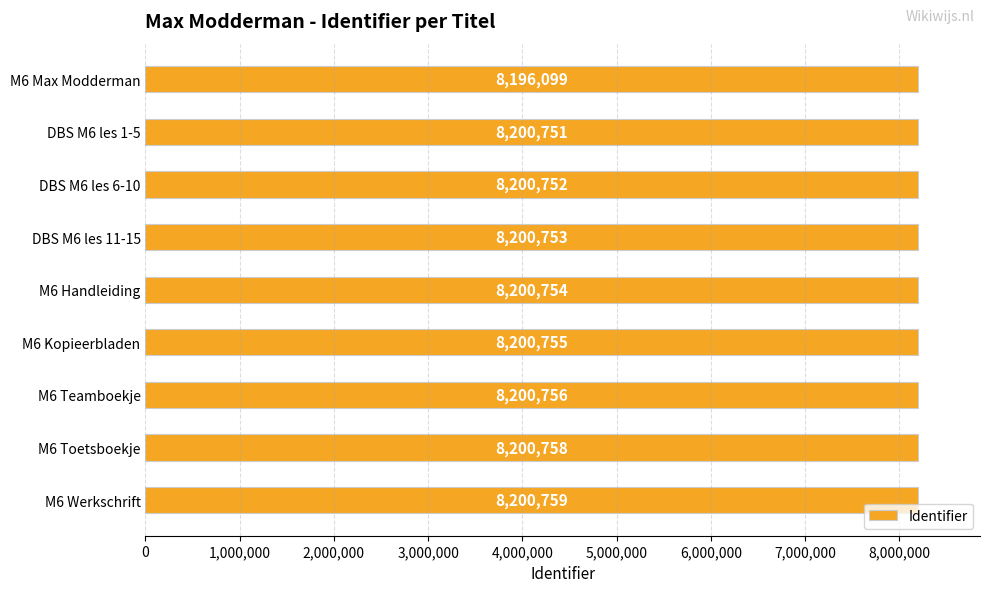

Between M6 Toetsboekje and M6 Teamboekje, which is larger?

M6 Toetsboekje